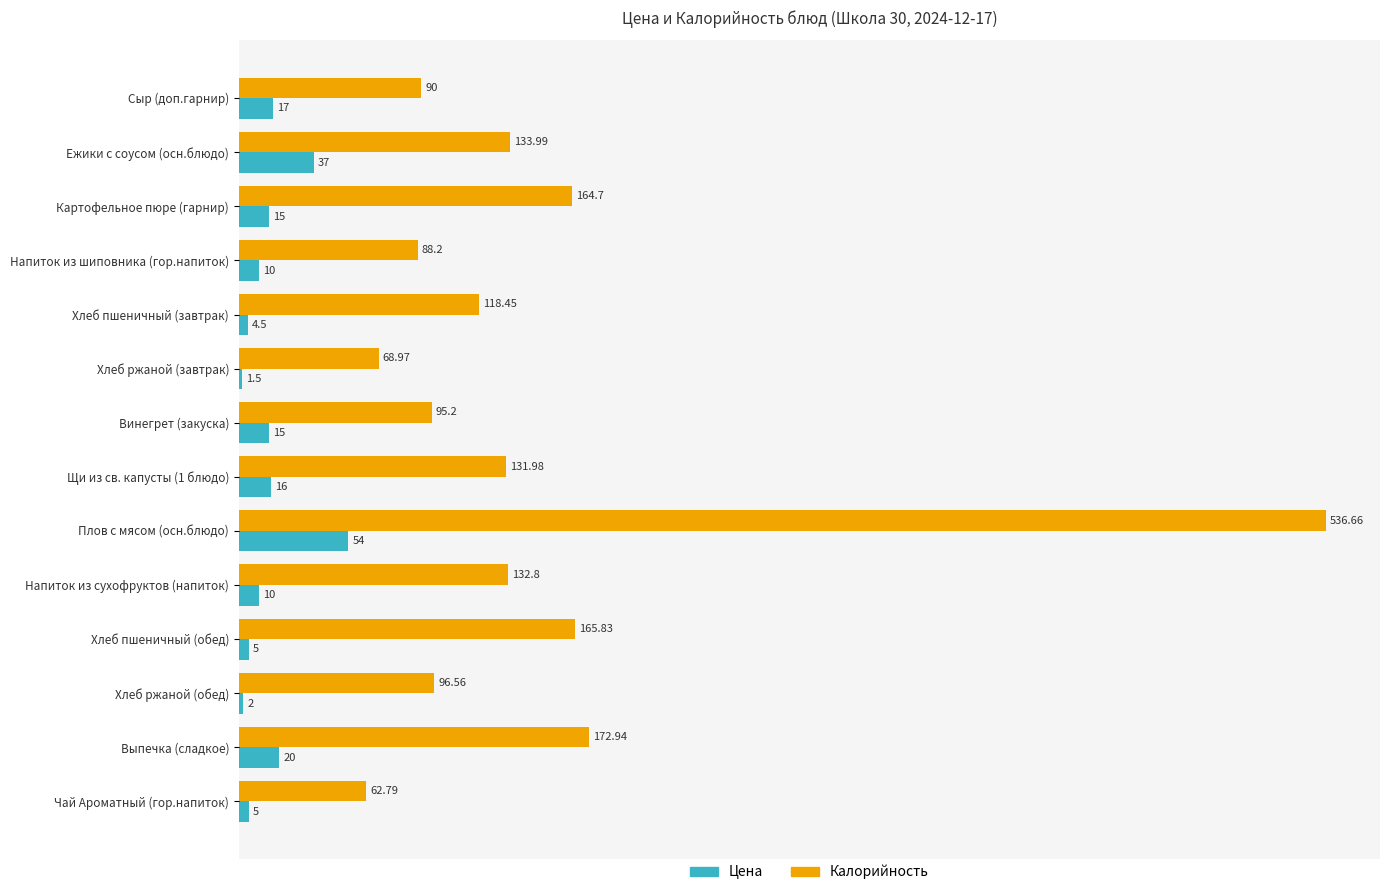

How many data points in Калорийность are above 131?

7